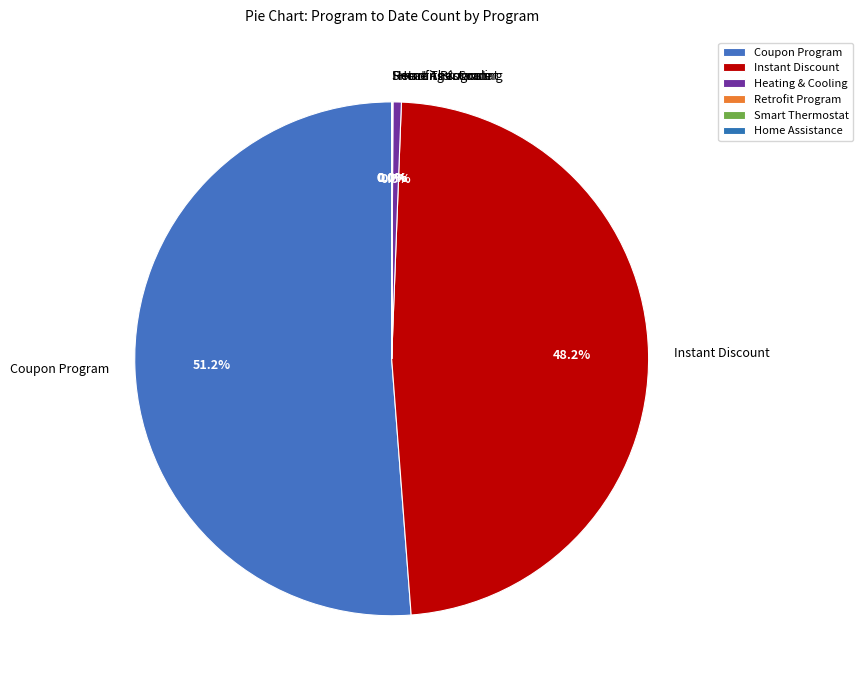

Which category has the biggest portion of the pie?

Coupon Program